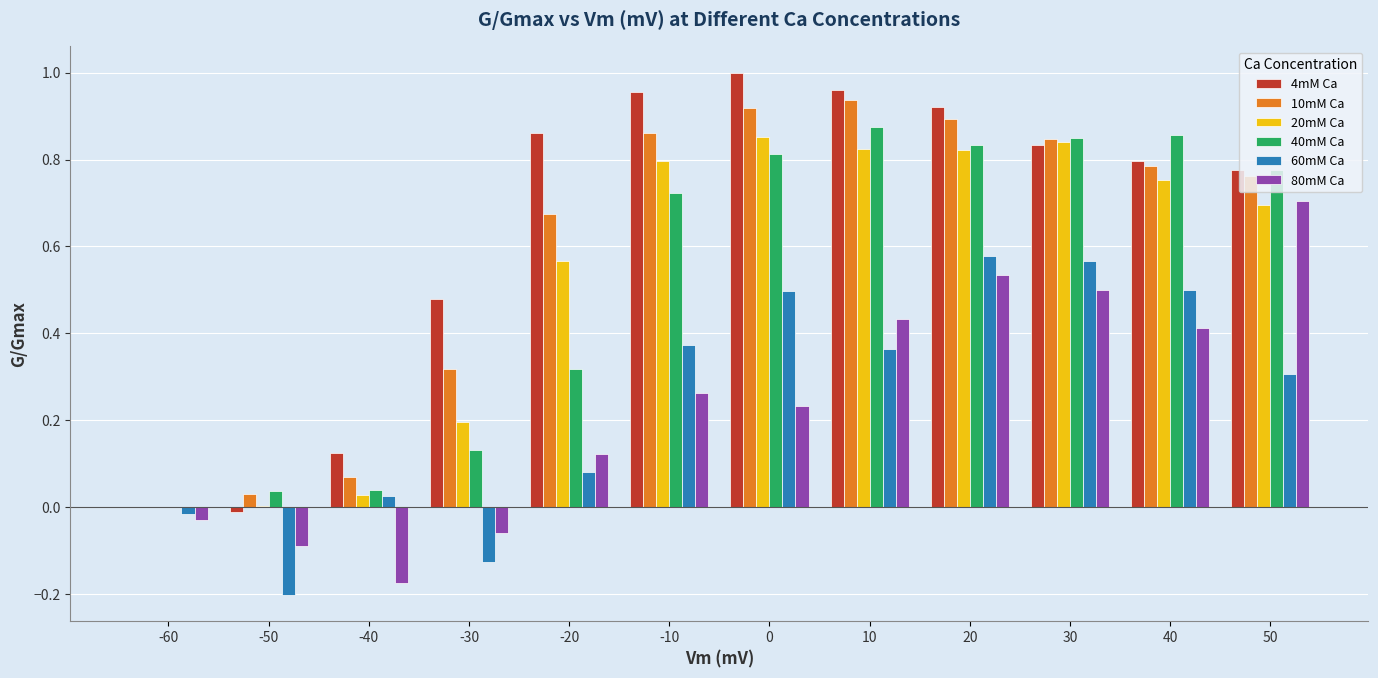

What is the sum of all 4mM Ca values?

7.7